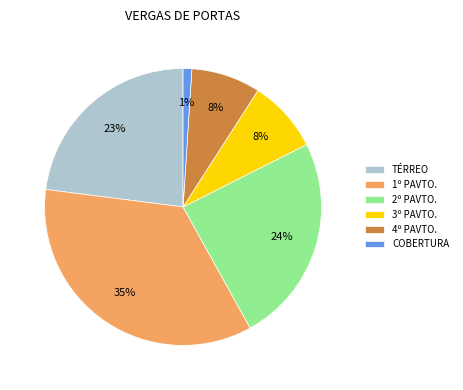

Which category has the biggest portion of the pie?

1º PAVTO.